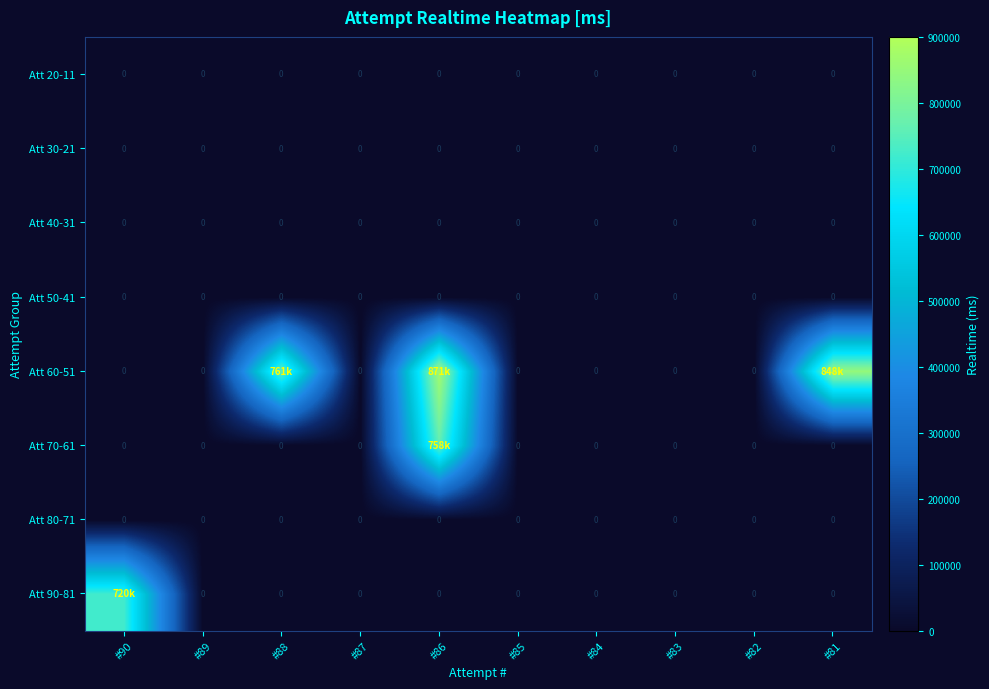

True or false: Att 40-31 has a value of 0 at #83.

True